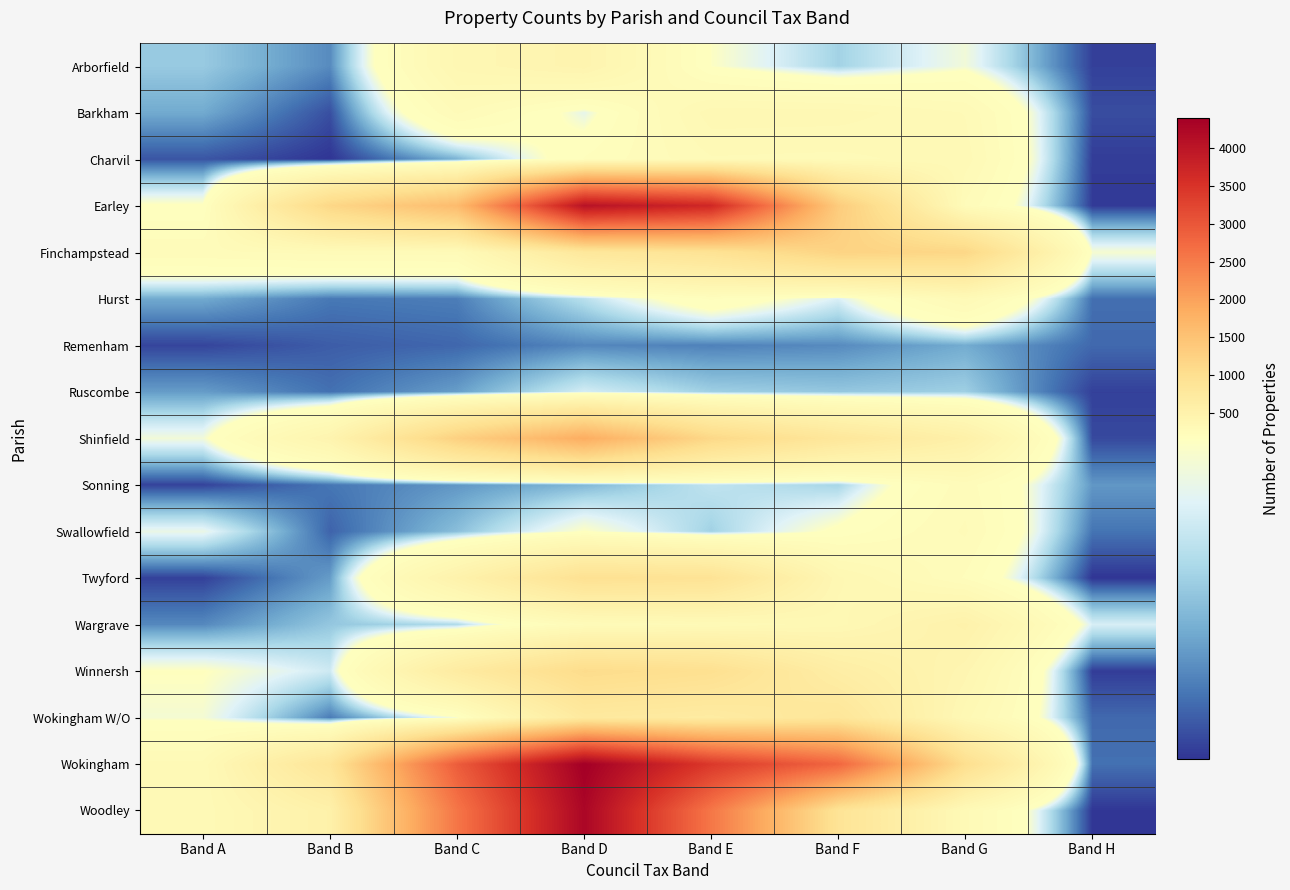

How many series are shown in this chart?

17